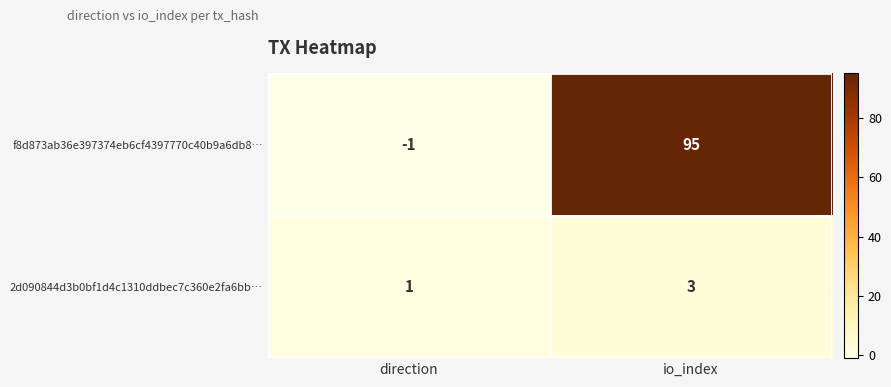

At which label does f8d873ab36e397374eb6cf4397770c40b9a6db8… reach its peak?

io_index